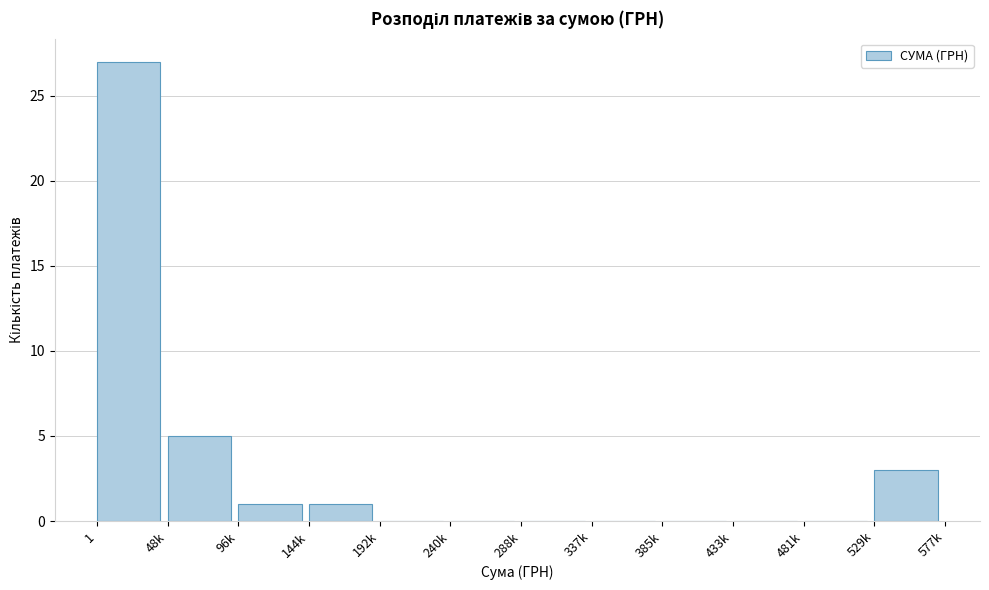

Reading left to right, what are all the values shown in this chart?

1=27	48k=5	96k=1	144k=1	192k=0	240k=0	288k=0	337k=0	385k=0	433k=0	481k=0	529k=3